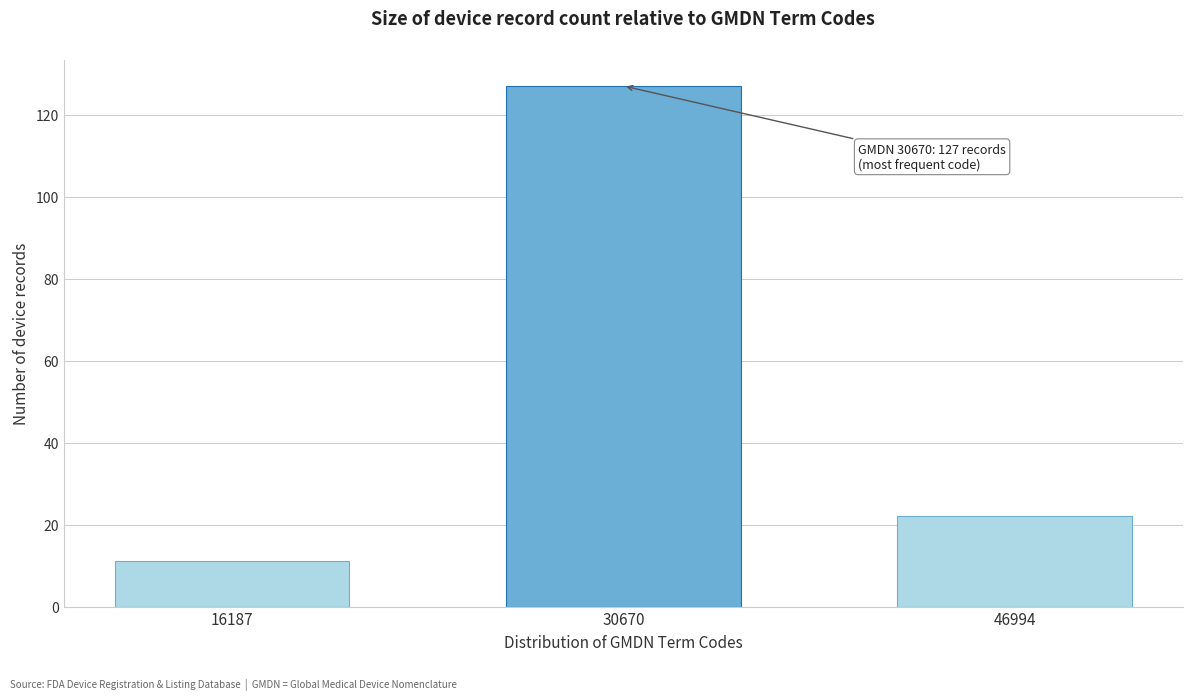

Reading right to left, list all the values displayed in this chart.

46994=22	30670=127	16187=11